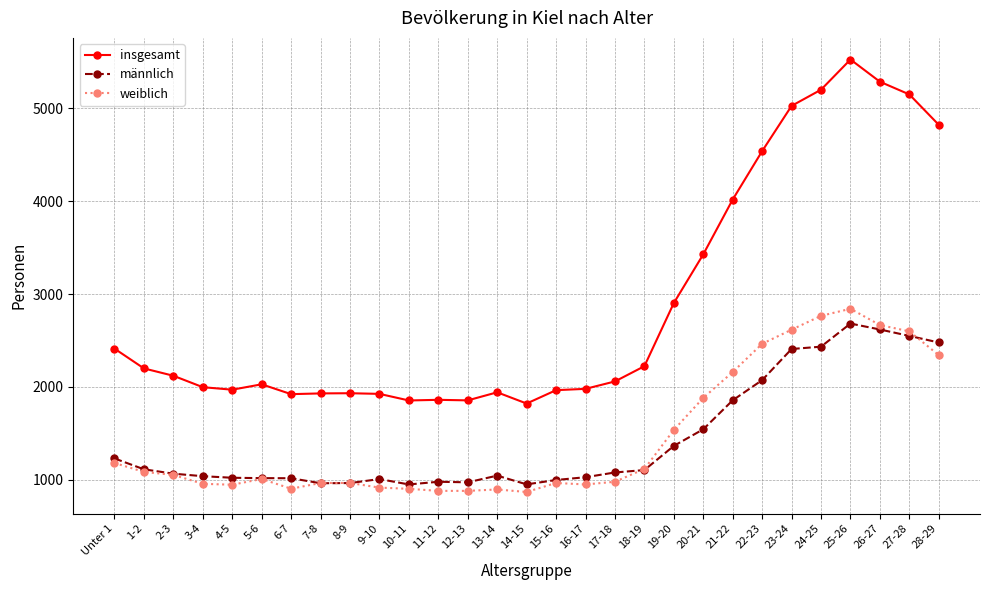

What is the difference between the second highest and minimum values in the weiblich series?

1896